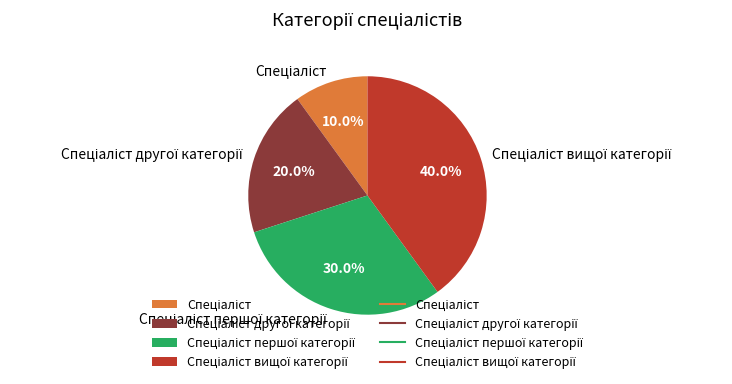

Does any single category account for the majority?

No